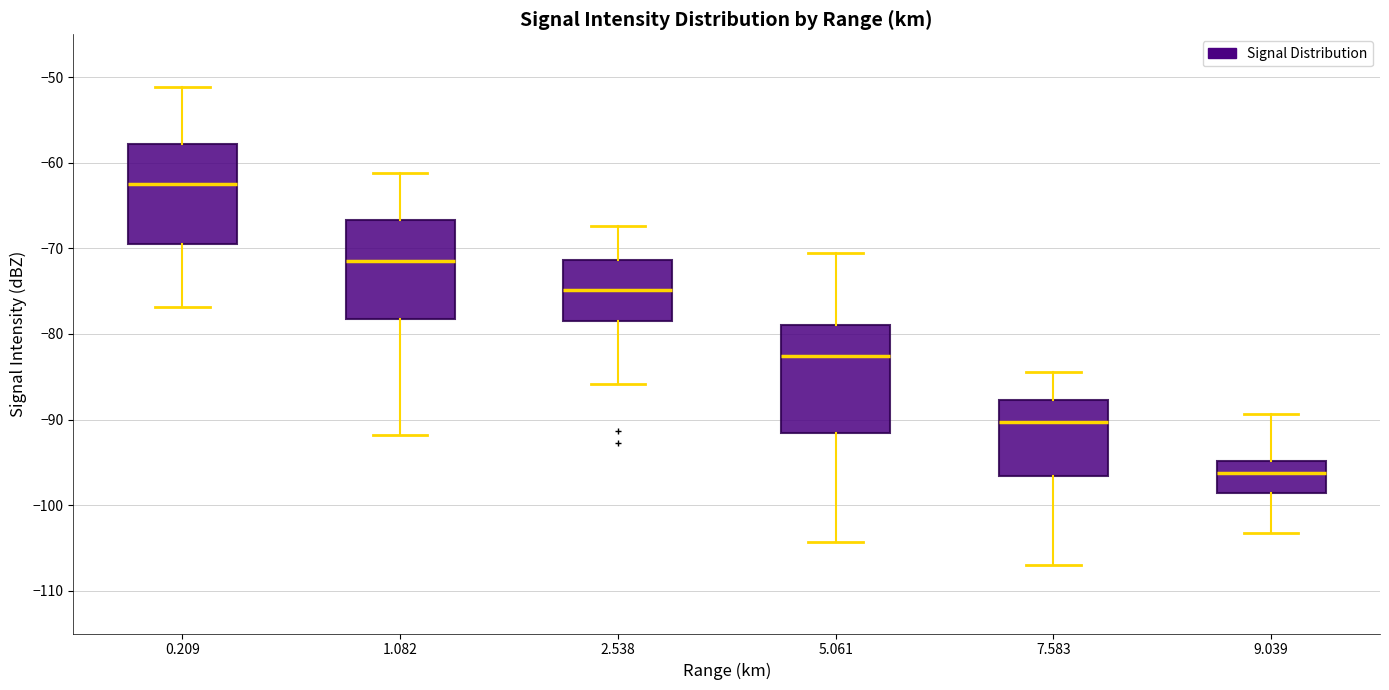

Where is the lower edge of the box at x = 1.082 on the y-axis? The values are not printed on the chart, so give them approximately, as read against the axis.

-78